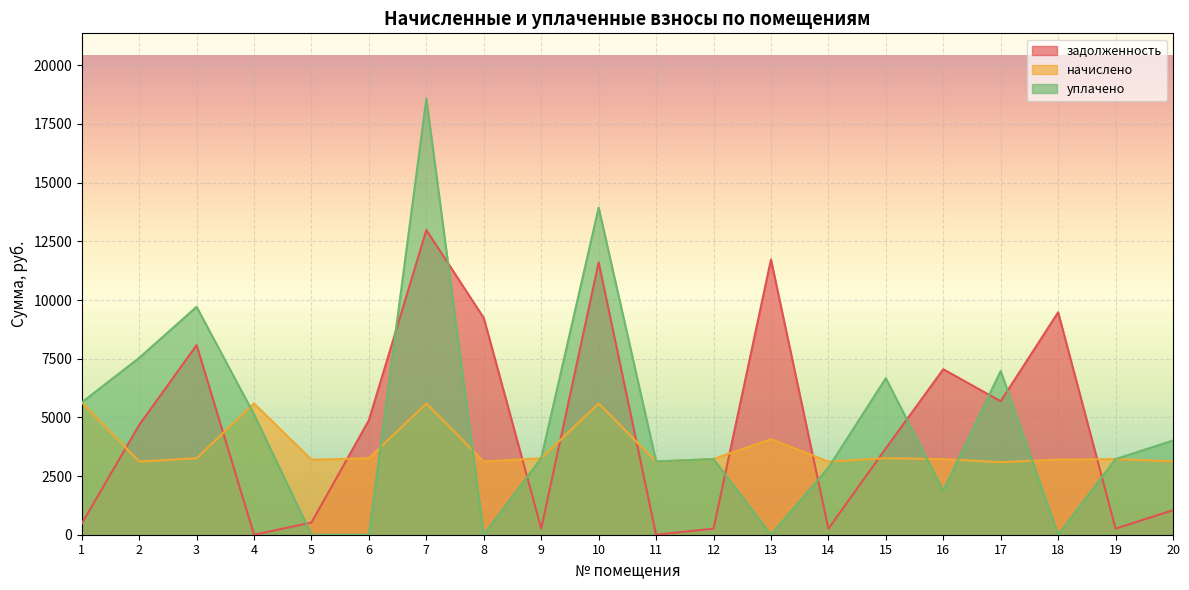

Between which two adjacent categories do начислено and задолженность first intersect?

1 and 2